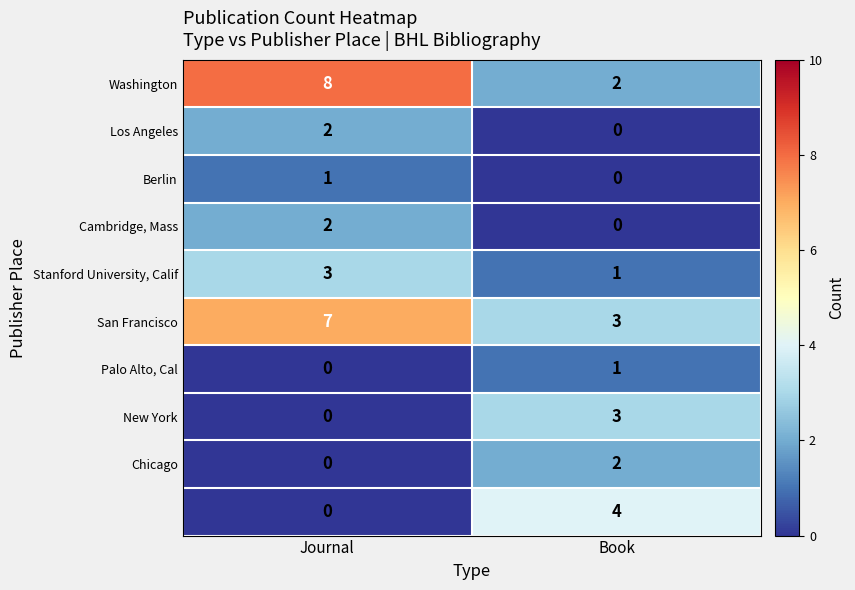

What is the greatest value displayed?

8